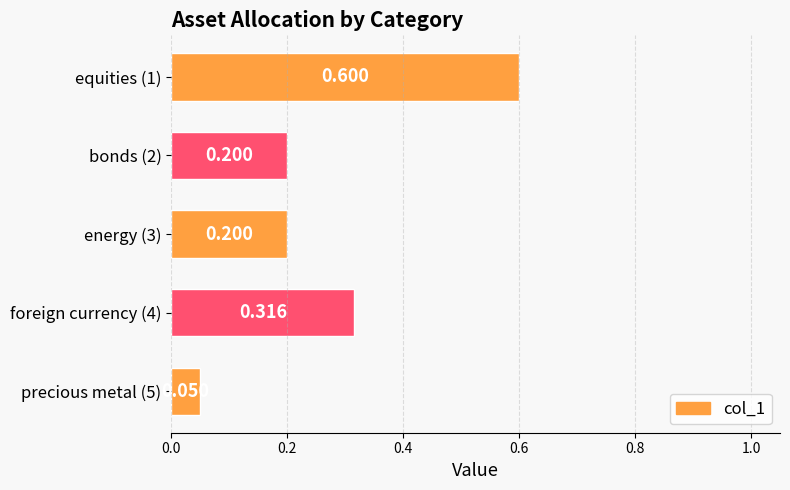

What is the maximum value shown in the chart?

0.6